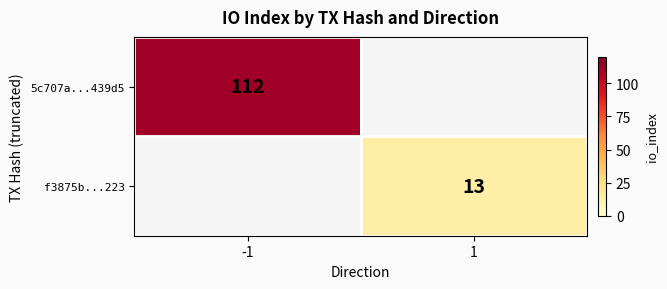

Is the value of 5c707a...439d5 at -1 greater than the value of f3875b...223 at 1?

Yes